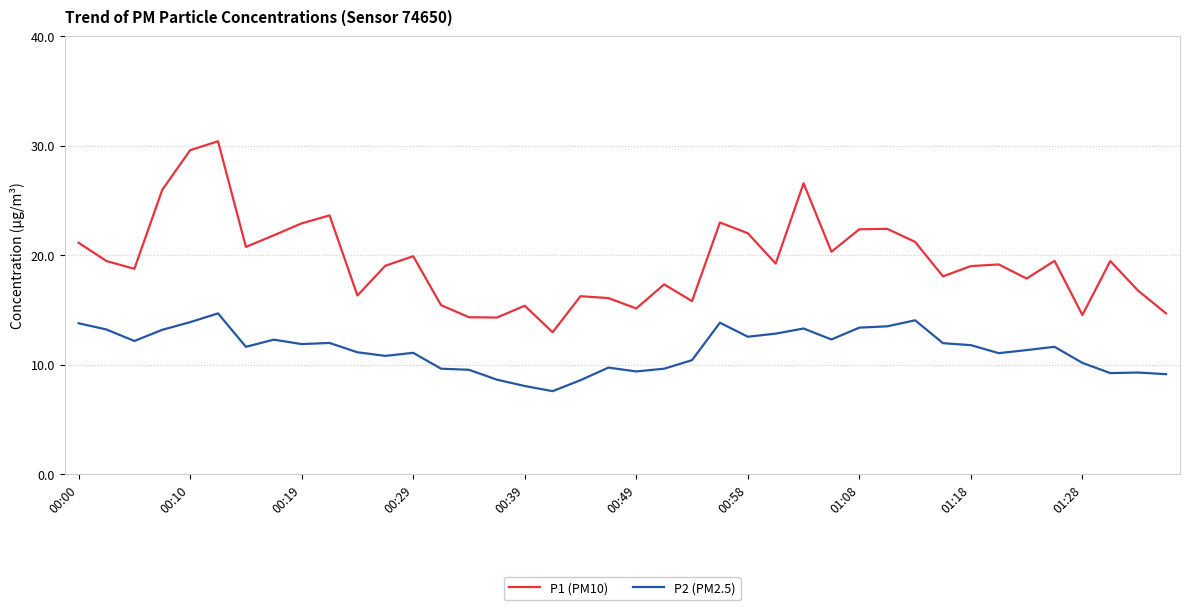

Which series has the largest total across all categories?

P1 (PM10)